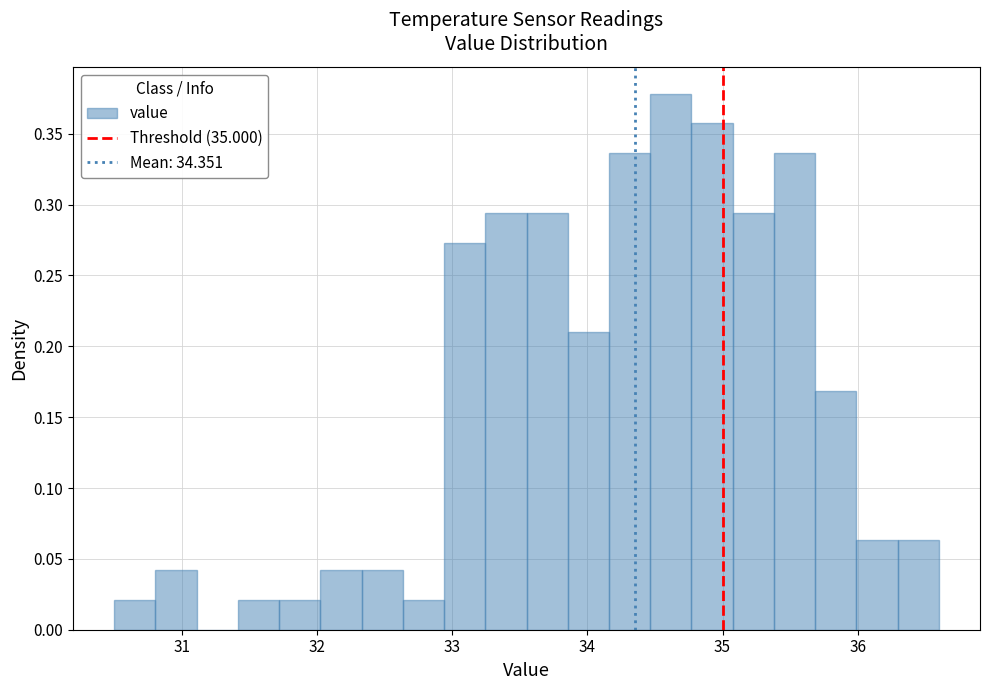

Read against the x-axis, roughly where is the centre of the tallest bar?

34.6